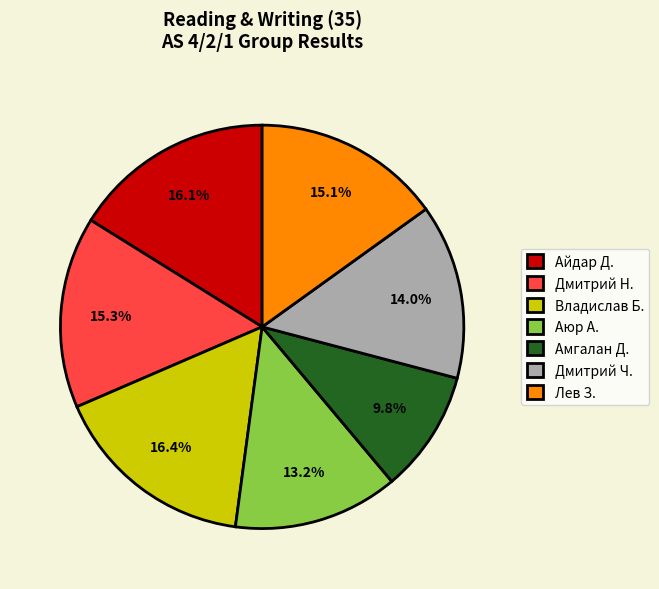

Is there a majority slice in this chart?

No